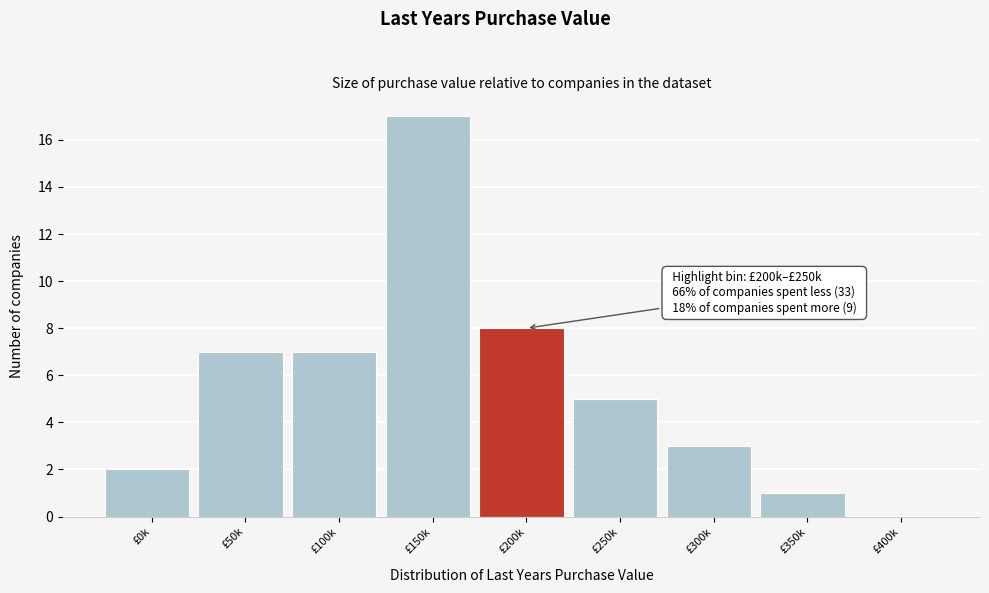

Reading left to right, what are all the values shown in this chart?

£0k=2	£50k=7	£100k=7	£150k=17	£200k=8	£250k=5	£300k=3	£350k=1	£400k=0